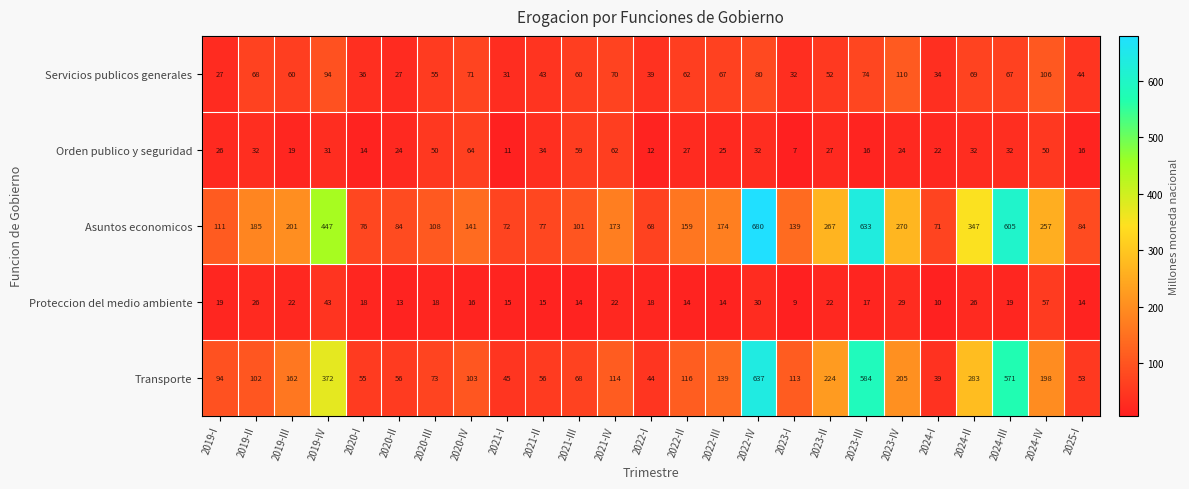

What is the lowest value of the Servicios publicos generales series?

27